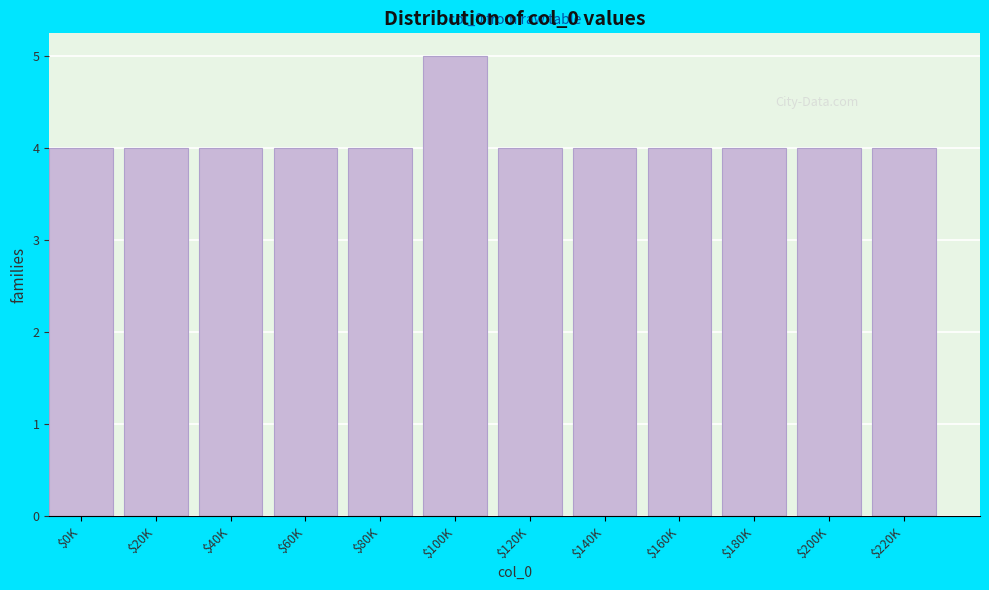

Reading left to right, extract all data points from this chart.

4	4	4	4	4	5	4	4	4	4	4	4